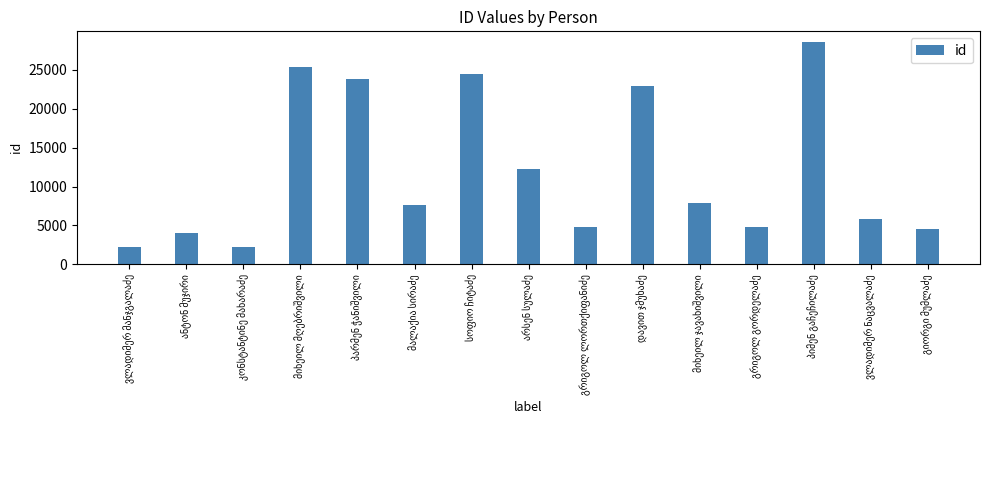

What is the average value?

12083